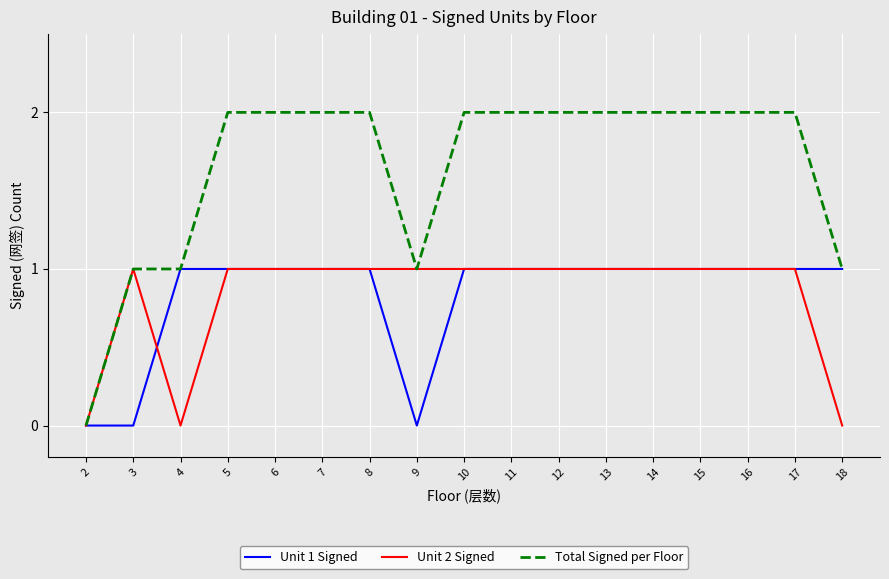

Is it true that Unit 1 Signed equals 0 at 15?

False